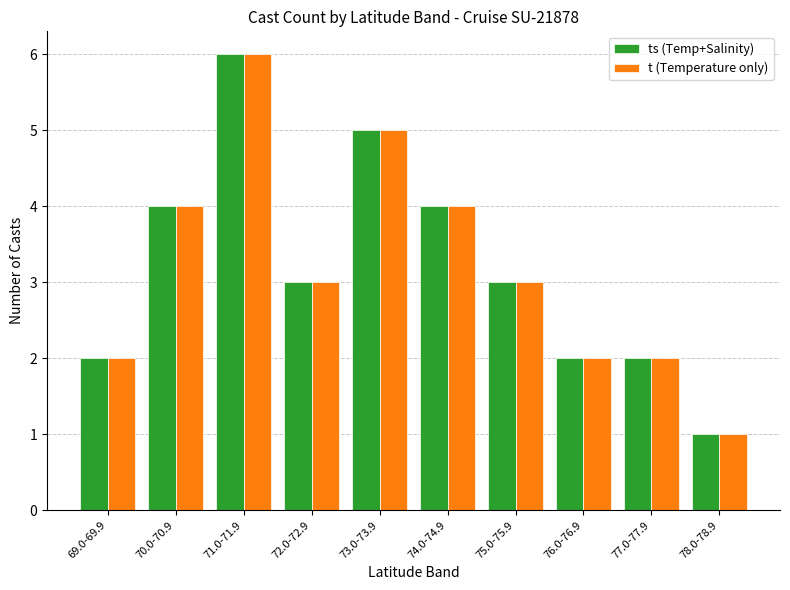

What position from the left is 75.0-75.9?

7